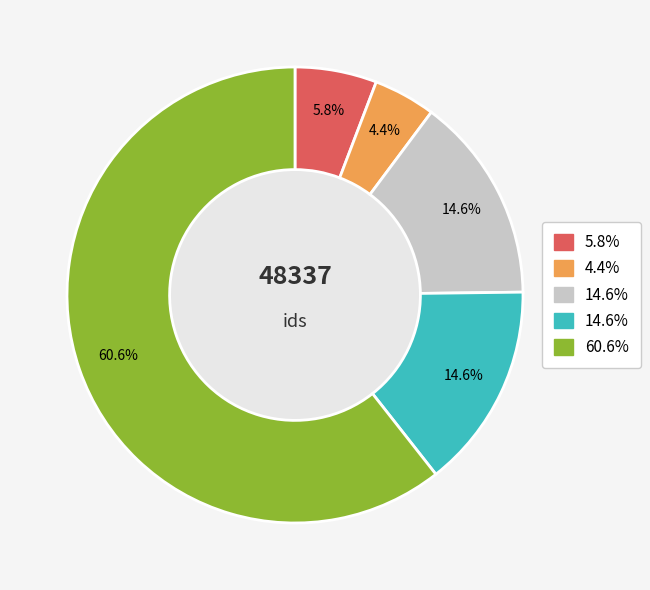

Is there any slice that represents more than half of the pie?

Yes